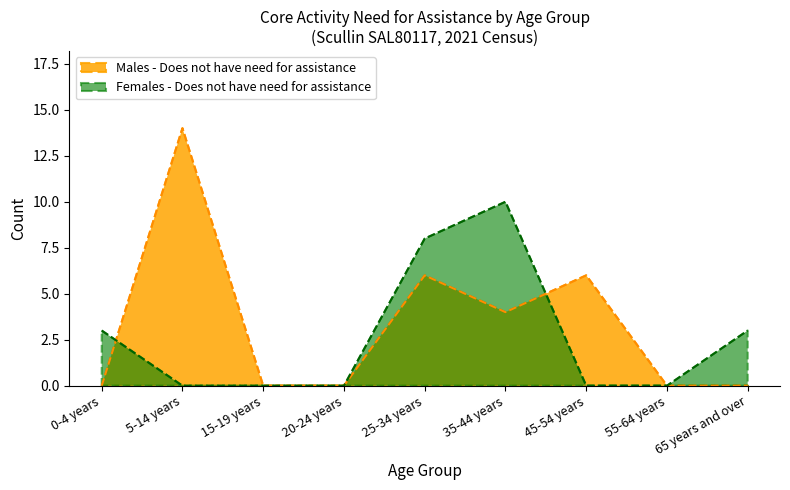

Reading left to right, transcribe all the data shown in this chart.

Males - Does not have need for assistance: 0-4 years=0	5-14 years=14	15-19 years=0	20-24 years=0	25-34 years=6	35-44 years=4	45-54 years=6	55-64 years=0	65 years and over=0
Females - Does not have need for assistance: 0-4 years=3	5-14 years=0	15-19 years=0	20-24 years=0	25-34 years=8	35-44 years=10	45-54 years=0	55-64 years=0	65 years and over=3